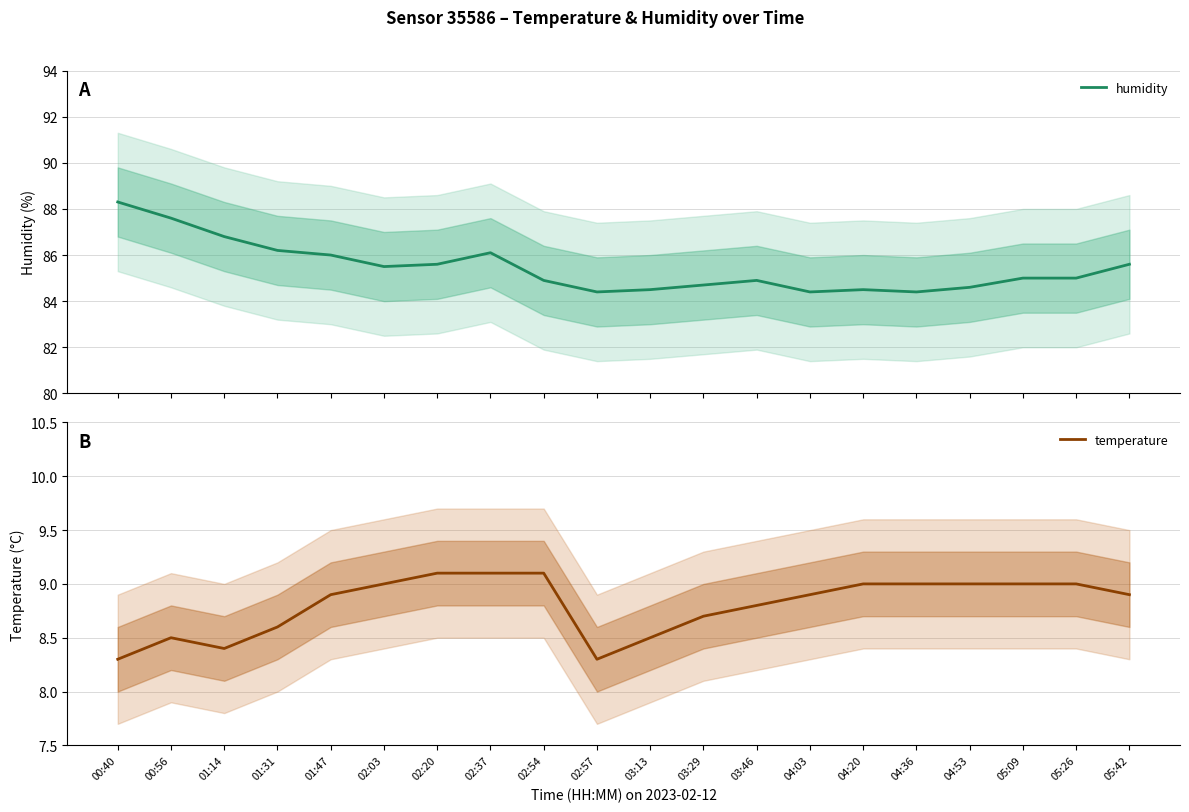

At 01:31, list the series in order from smallest to largest.

temperature, humidity